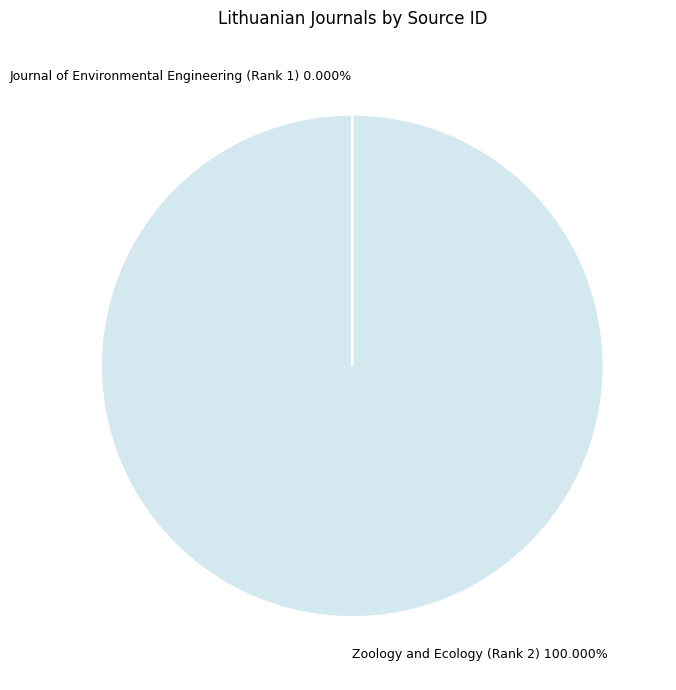

What is the largest slice in the pie chart?

Zoology and Ecology (Rank 2)